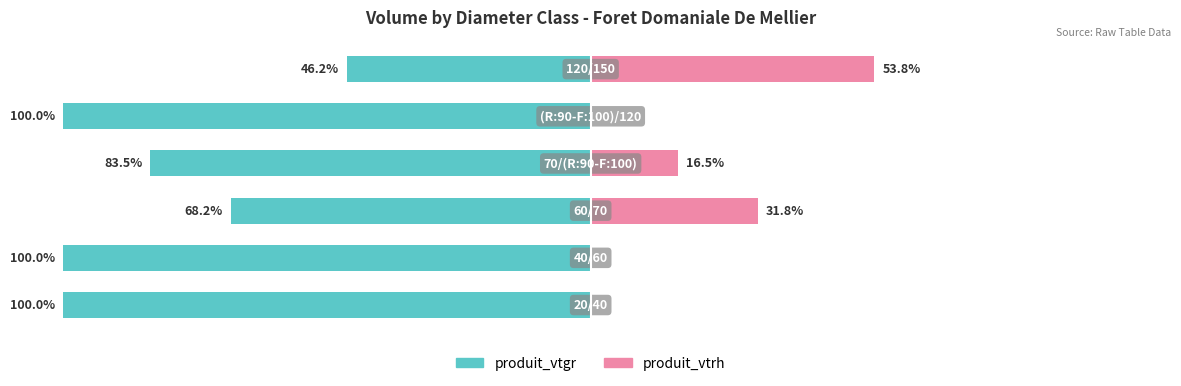

Is it true that produit_vtgr equals -56.3 at −50?

False